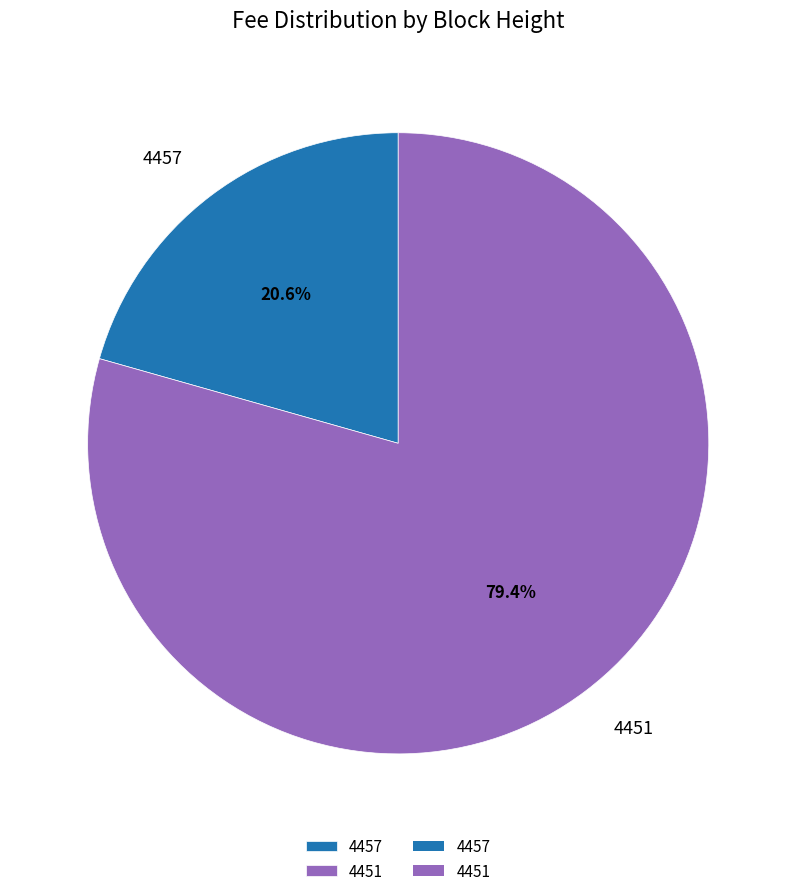

To the nearest percent, what is the combined percentage of 4451 and 4457?

100%